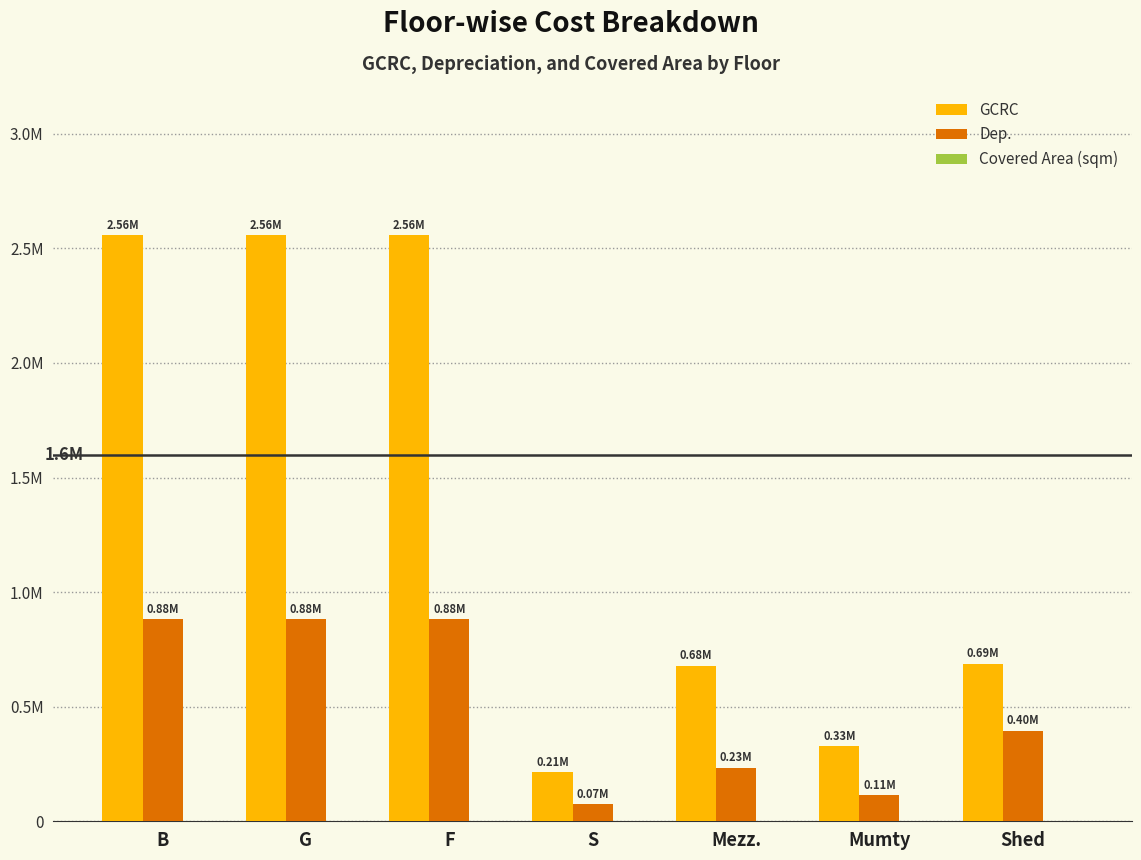

What is the value of the GCRC bar at the 5th from the left?

679010.3